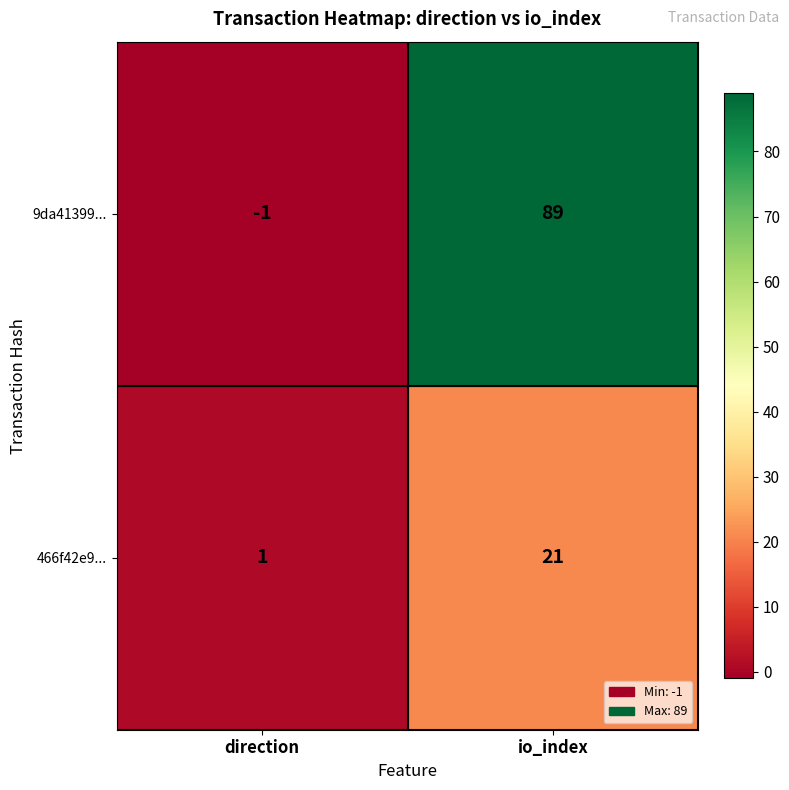

Rank the series by their maximum value, from highest to lowest.

9da41399..., 466f42e9...